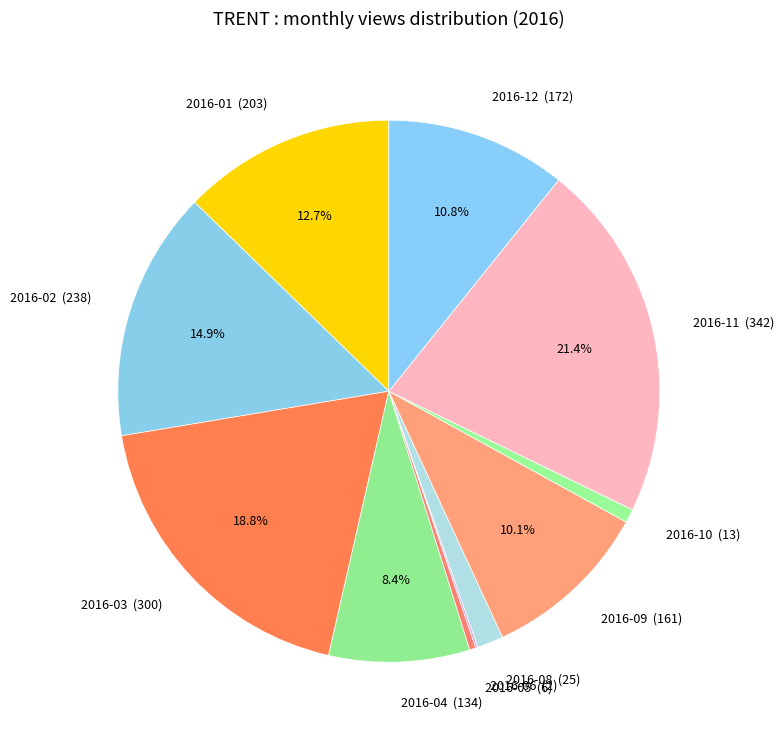

What is the largest slice in the pie chart?

2016-11 (342)